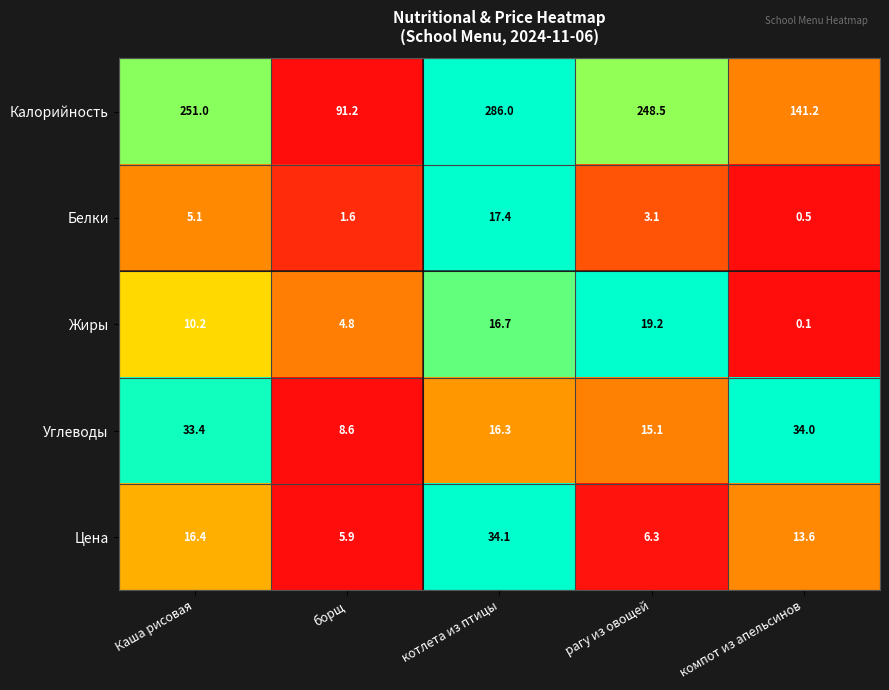

What is the sum of all Углеводы values?

107.4